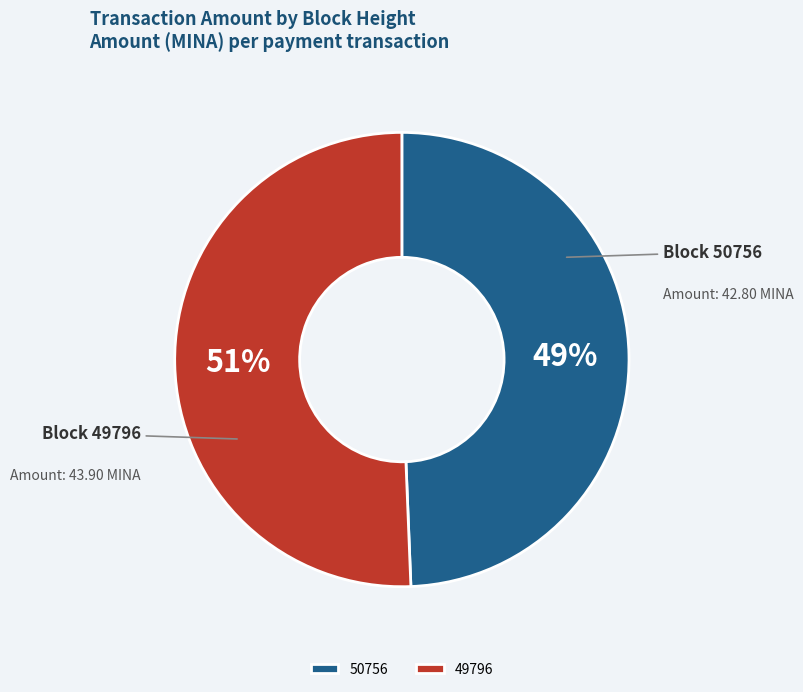

Is the sum of 50756 and 49796 greater than half?

Yes